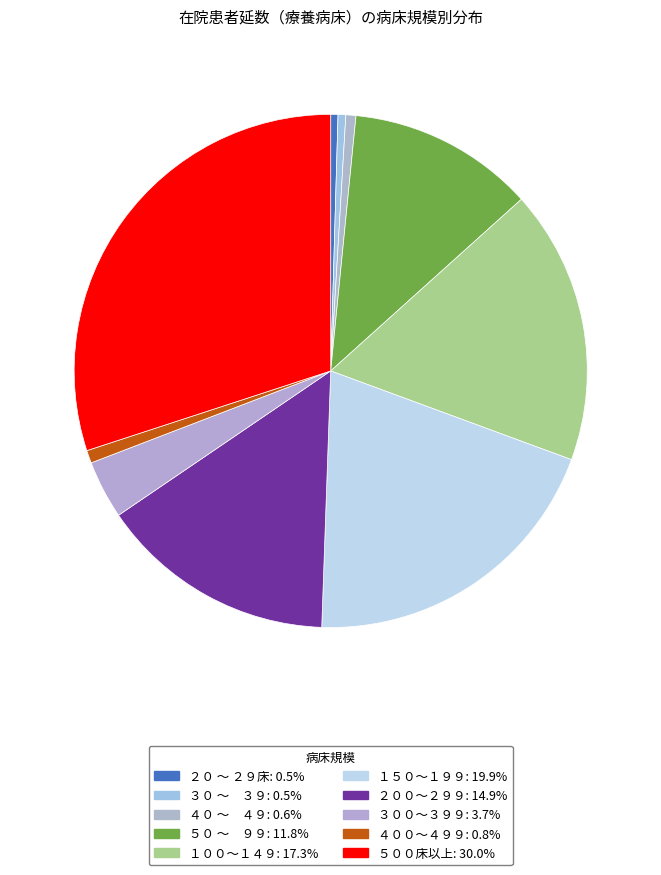

How many slices are in this pie chart?

10